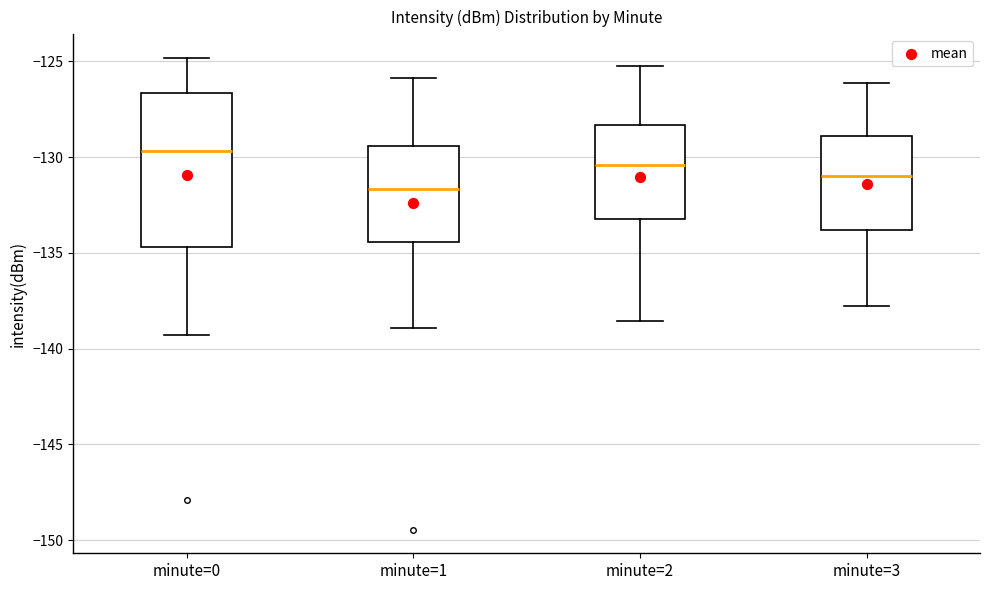

Which box has the highest median line?

minute=0